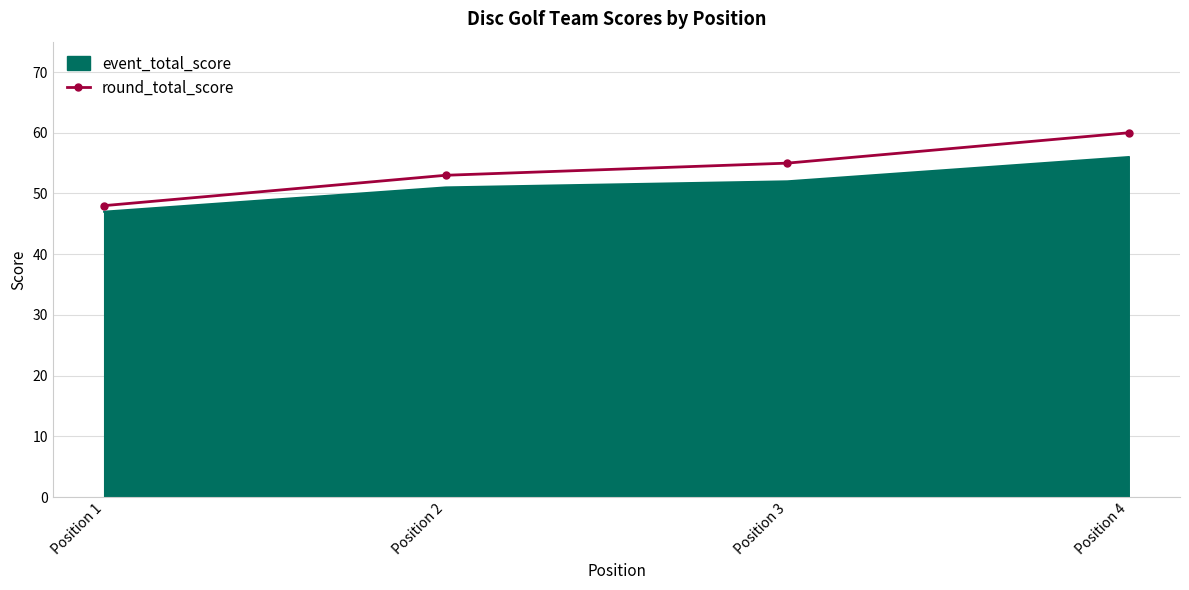

True or false: event_total_score has more than 2 interior local peaks.

False